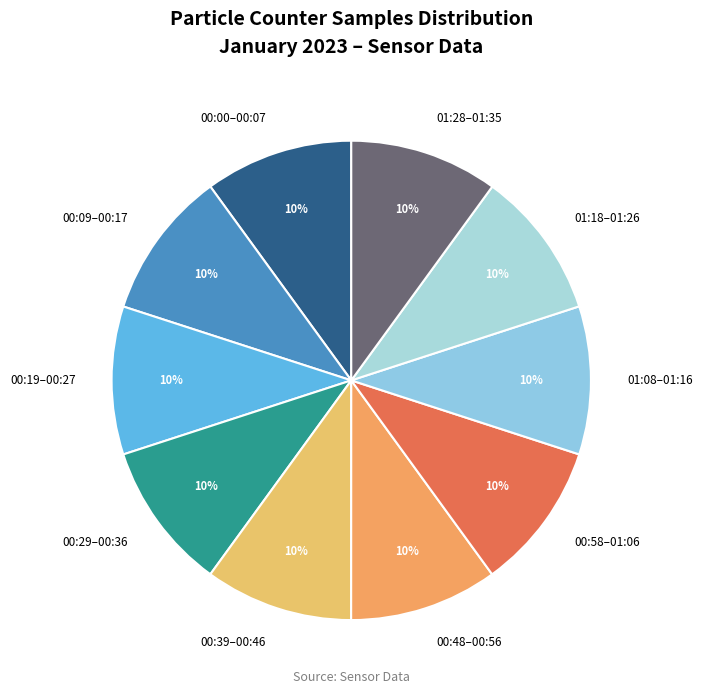

Do 00:09–00:17 and 01:28–01:35 together represent more than half of the pie?

No